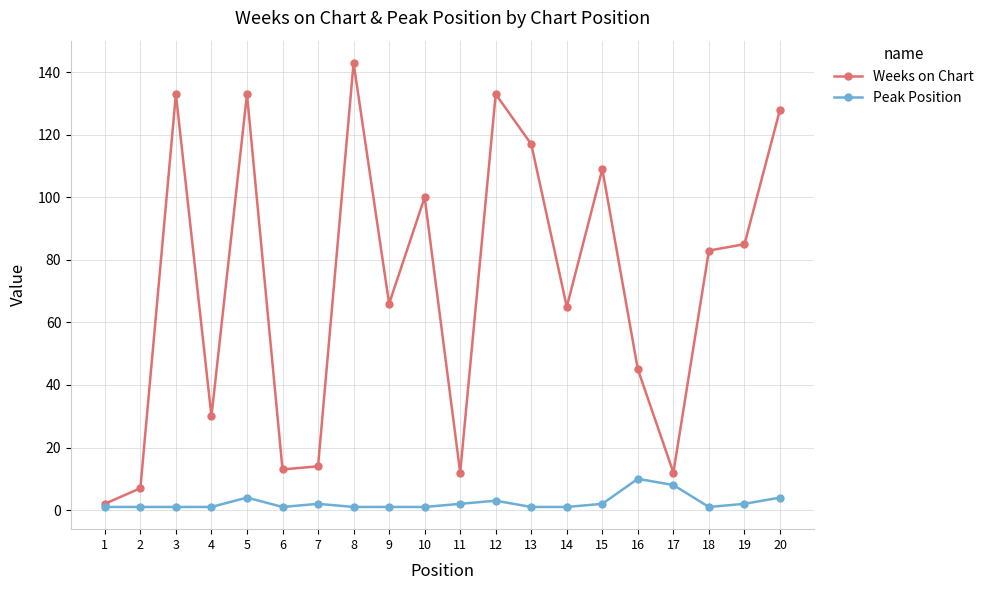

At which category does Weeks on Chart reach its first local valley?

4